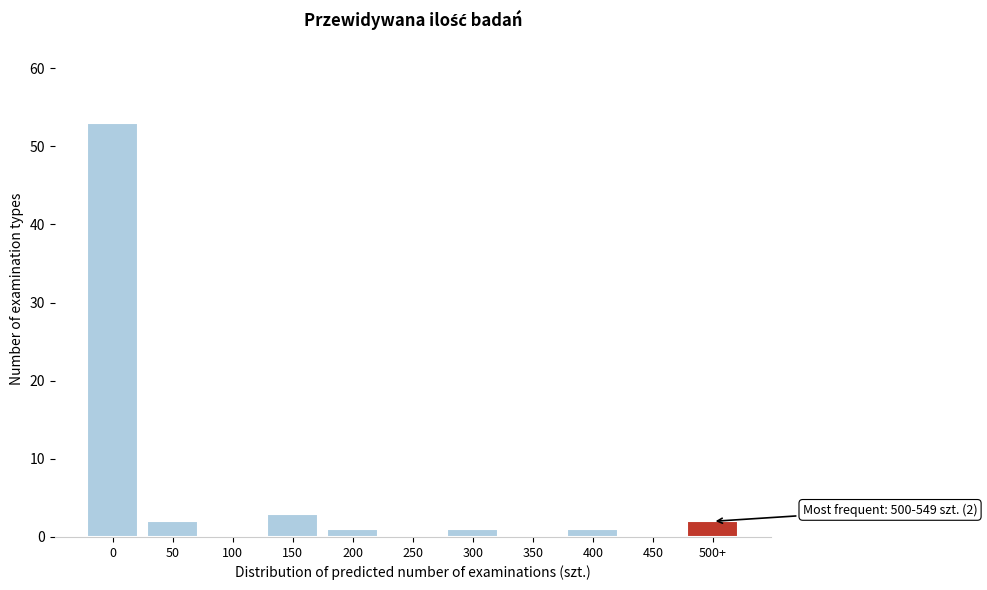

Reading left to right, transcribe all the data shown in this chart.

0=53	50=2	100=0	150=3	200=1	250=0	300=1	350=0	400=1	450=0	500+=2